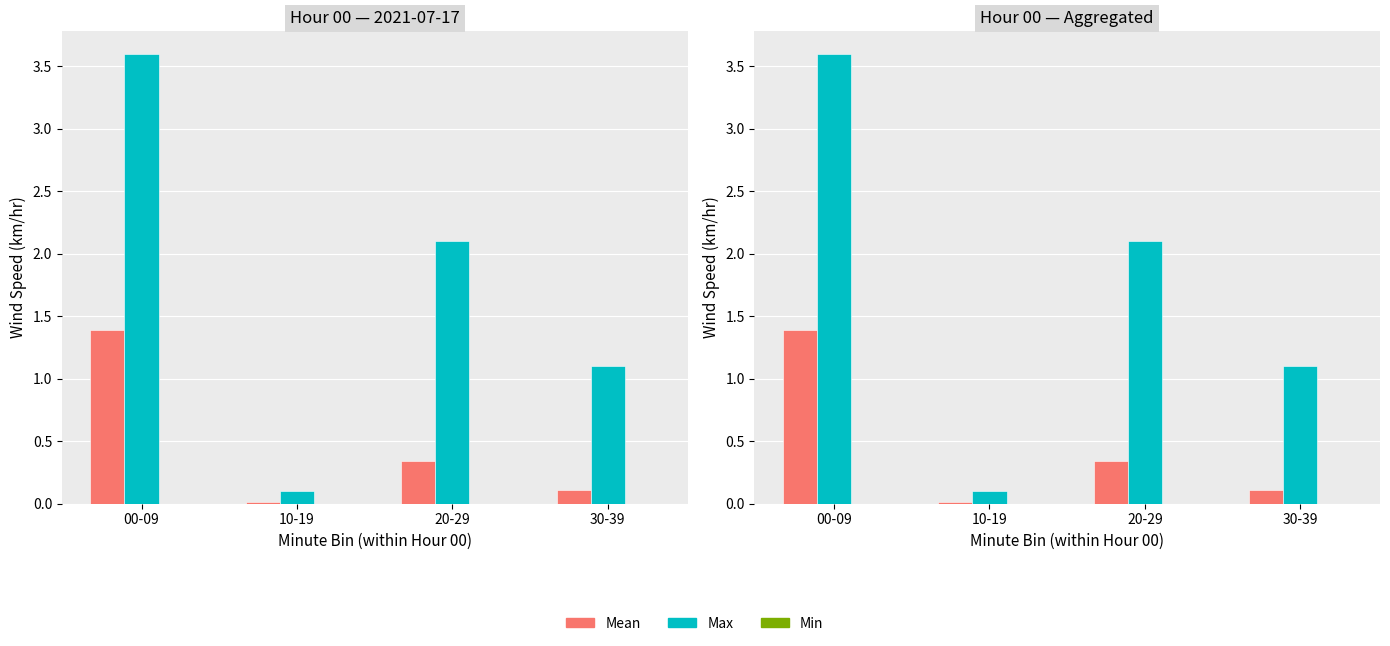

Rank the categories by Max value from highest to lowest.

00-09, 20-29, 30-39, 10-19